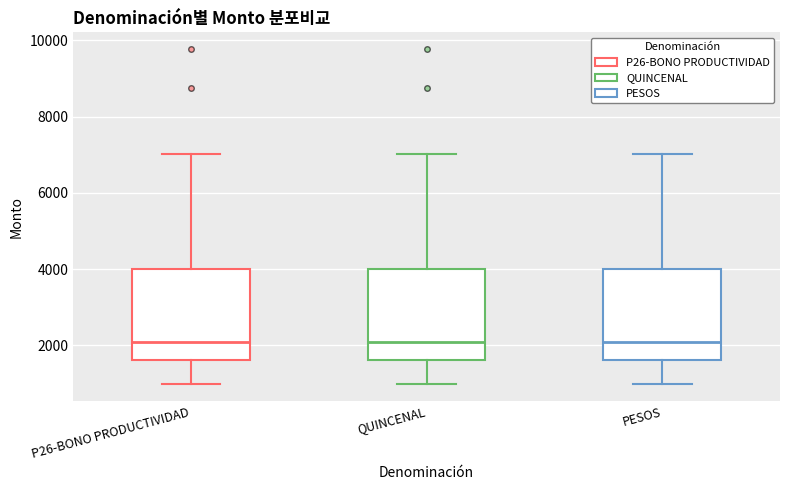

Reading left to right, read every box against the y-axis: the position of its median line, the range the box covers, and the ends of its whiskers. The values are not printed on the chart, so give them approximately, as read against the axis.

P26-BONO PRODUCTIVIDAD: median 2000, box 1600 to 4000, whiskers 1000 to 7000
QUINCENAL: median 2000, box 1600 to 4000, whiskers 1000 to 7000
PESOS: median 2000, box 1600 to 4000, whiskers 1000 to 7000